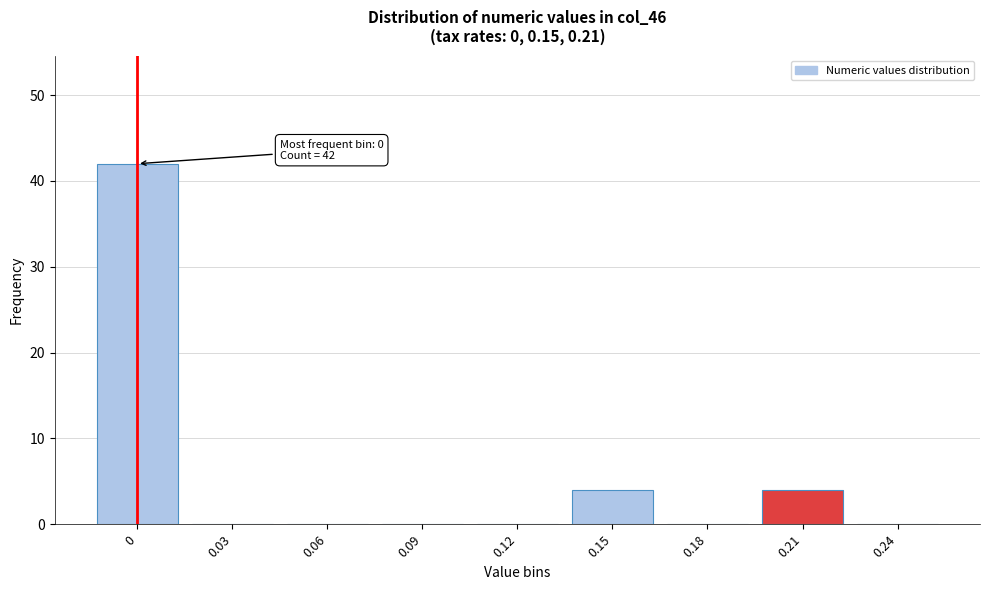

Reading left to right, what are all the values shown in this chart?

0=42	0.03=0	0.06=0	0.09=0	0.12=0	0.15=4	0.18=0	0.21=4	0.24=0